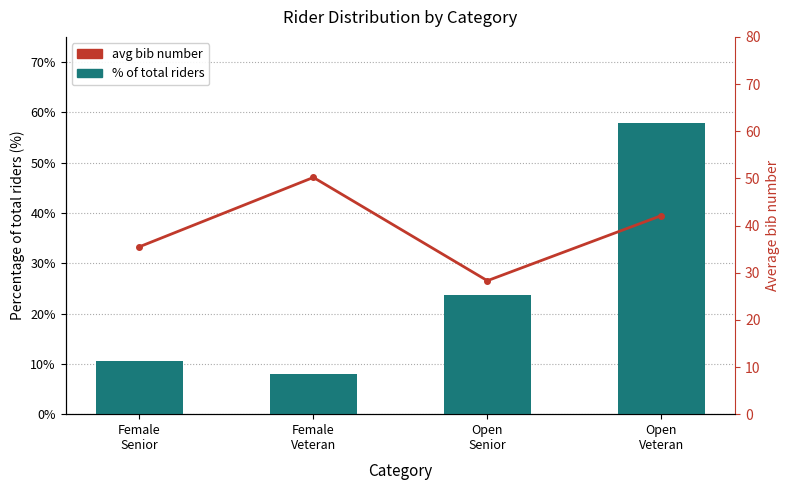

At which category is the sum across all series the highest?

Open
Veteran